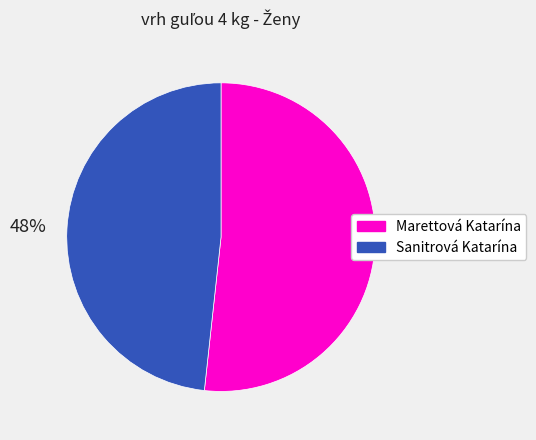

The Marettová Katarína slice represents 52% of the pie. True or false?

True